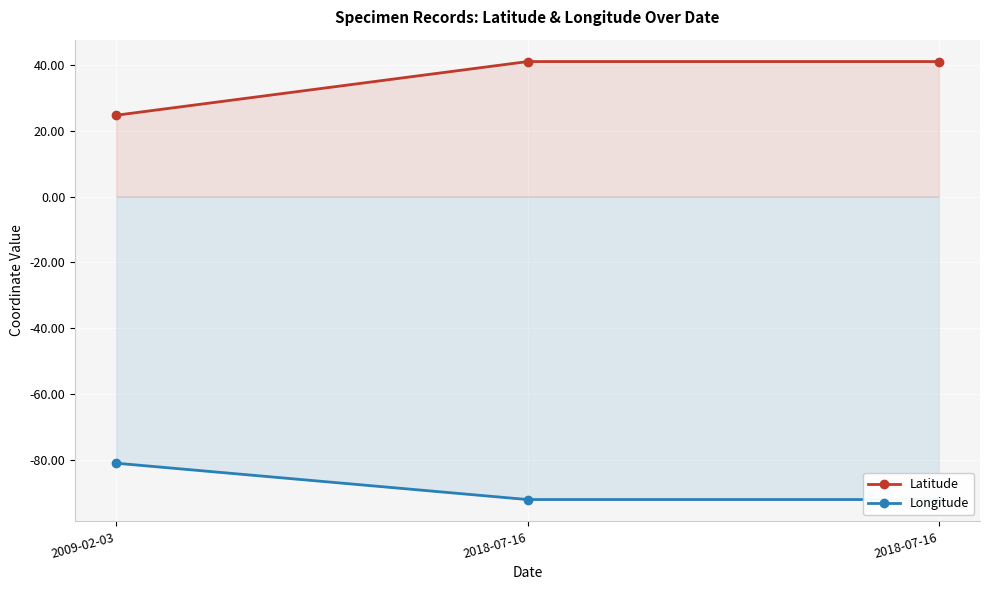

How many distinct data groups are displayed?

2